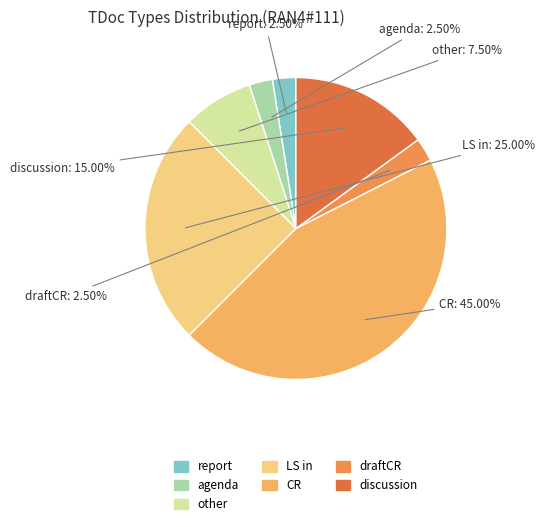

What percentage is the LS in slice, to the nearest percent?

25%